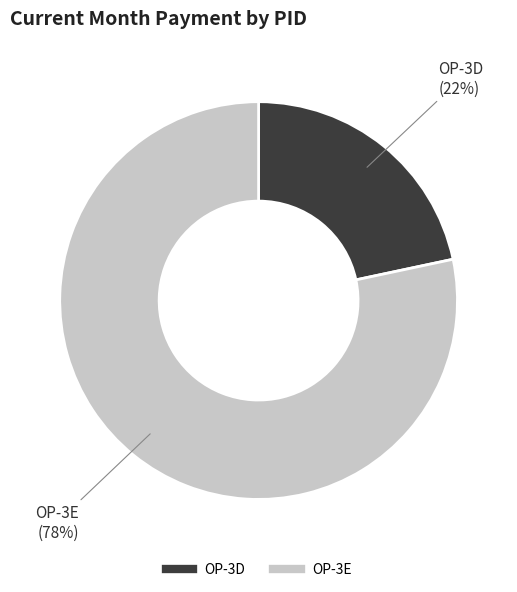

What percentage is the OP-3D slice, to the nearest percent?

22%